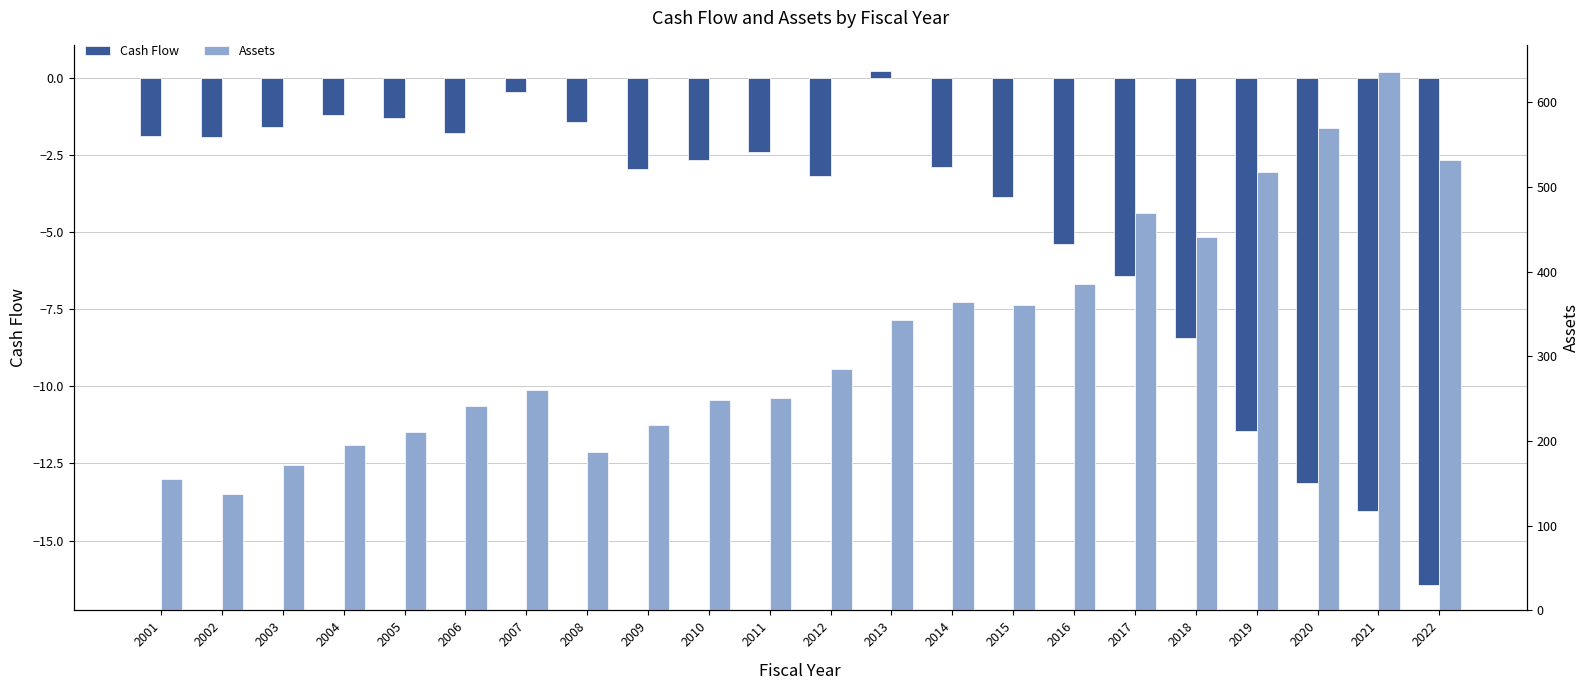

What is the approximate value of Assets at 2009?

218.5